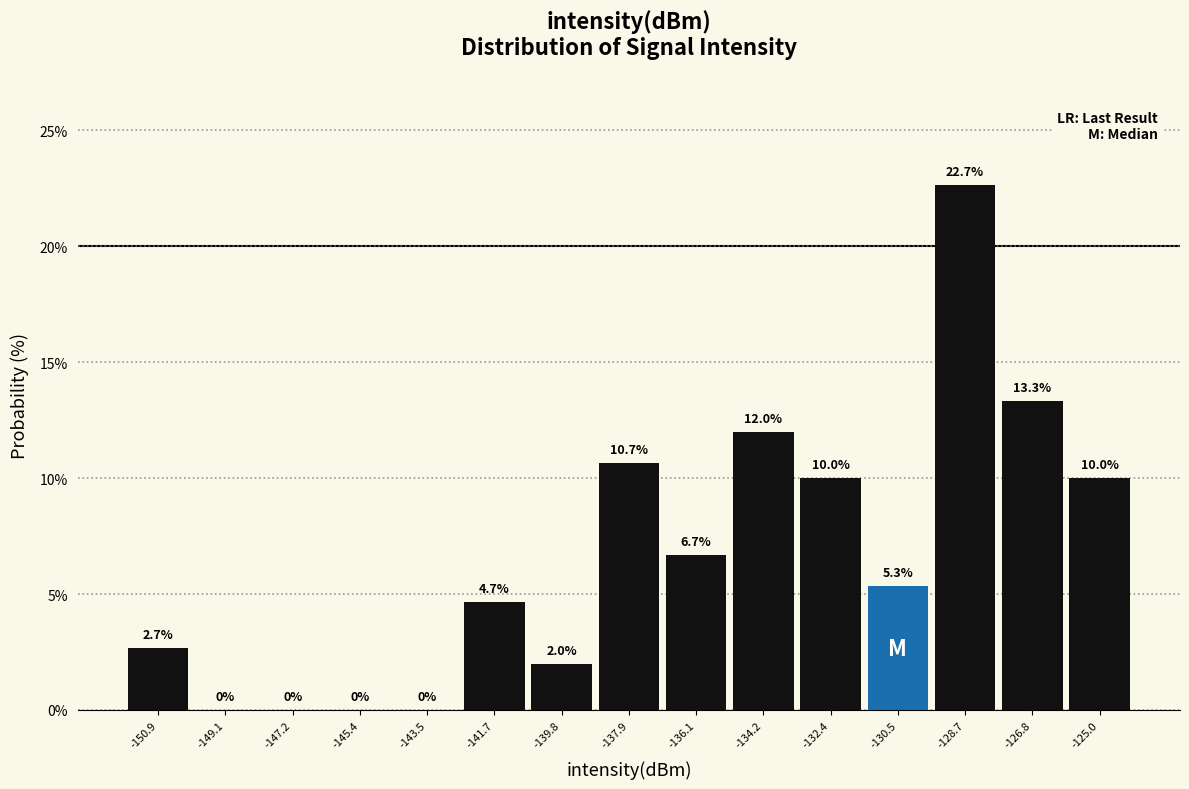

Reading left to right, list every bar in this chart as the range it spans on the x-axis followed by its height. The bar edges are not printed on the chart, so give them approximately, as read against the axis.

-151.8 to -150.0: 2.7
-150.0 to -148.2: 0.0
-148.2 to -146.4: 0.0
-146.4 to -144.4: 0.0
-144.4 to -142.6: 0.0
-142.6 to -140.8: 4.7
-140.8 to -138.8: 2.0
-138.8 to -137.0: 10.7
-137.0 to -135.2: 6.7
-135.2 to -133.4: 12.0
-133.4 to -131.4: 10.0
-131.4 to -129.6: 5.3
-129.6 to -127.8: 22.7
-127.8 to -125.8: 13.3
-125.8 to -124.0: 10.0